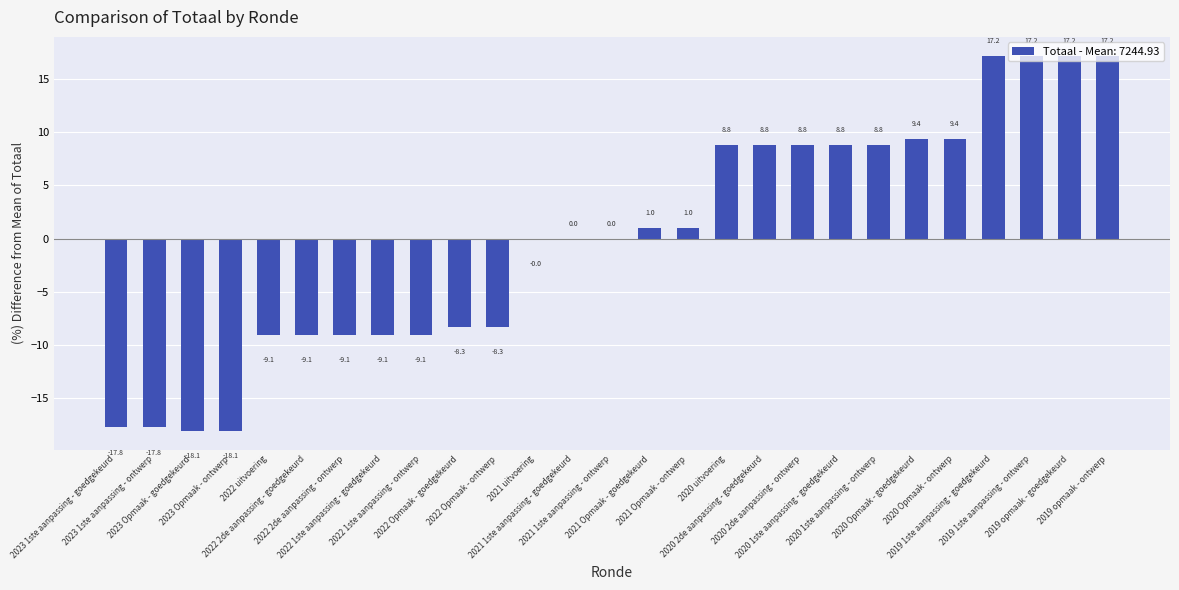

What is the maximum value shown in the chart?

17.2